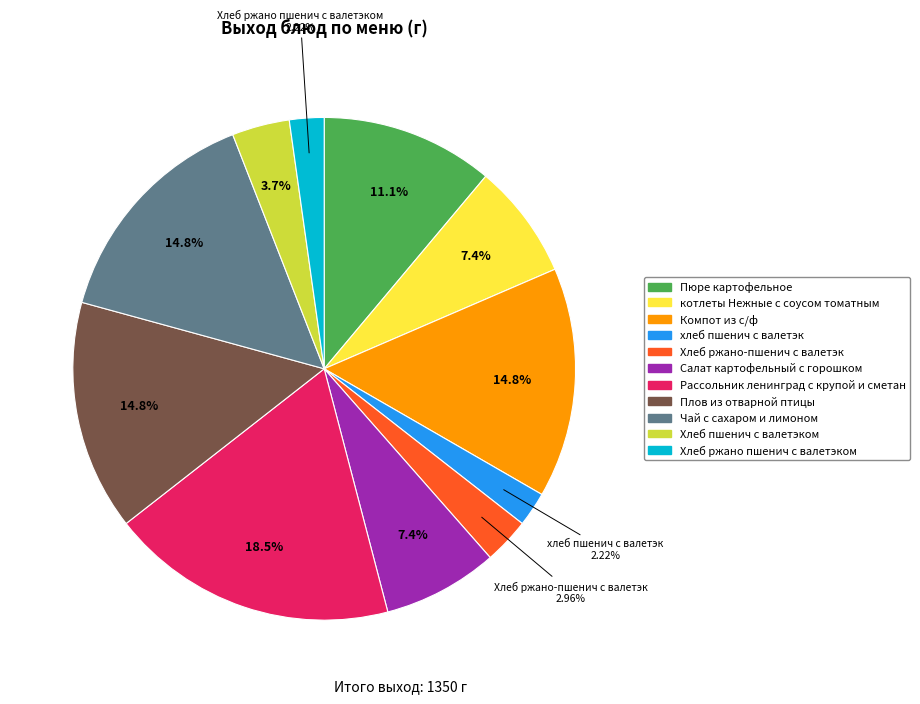

How many slices are in this pie chart?

11